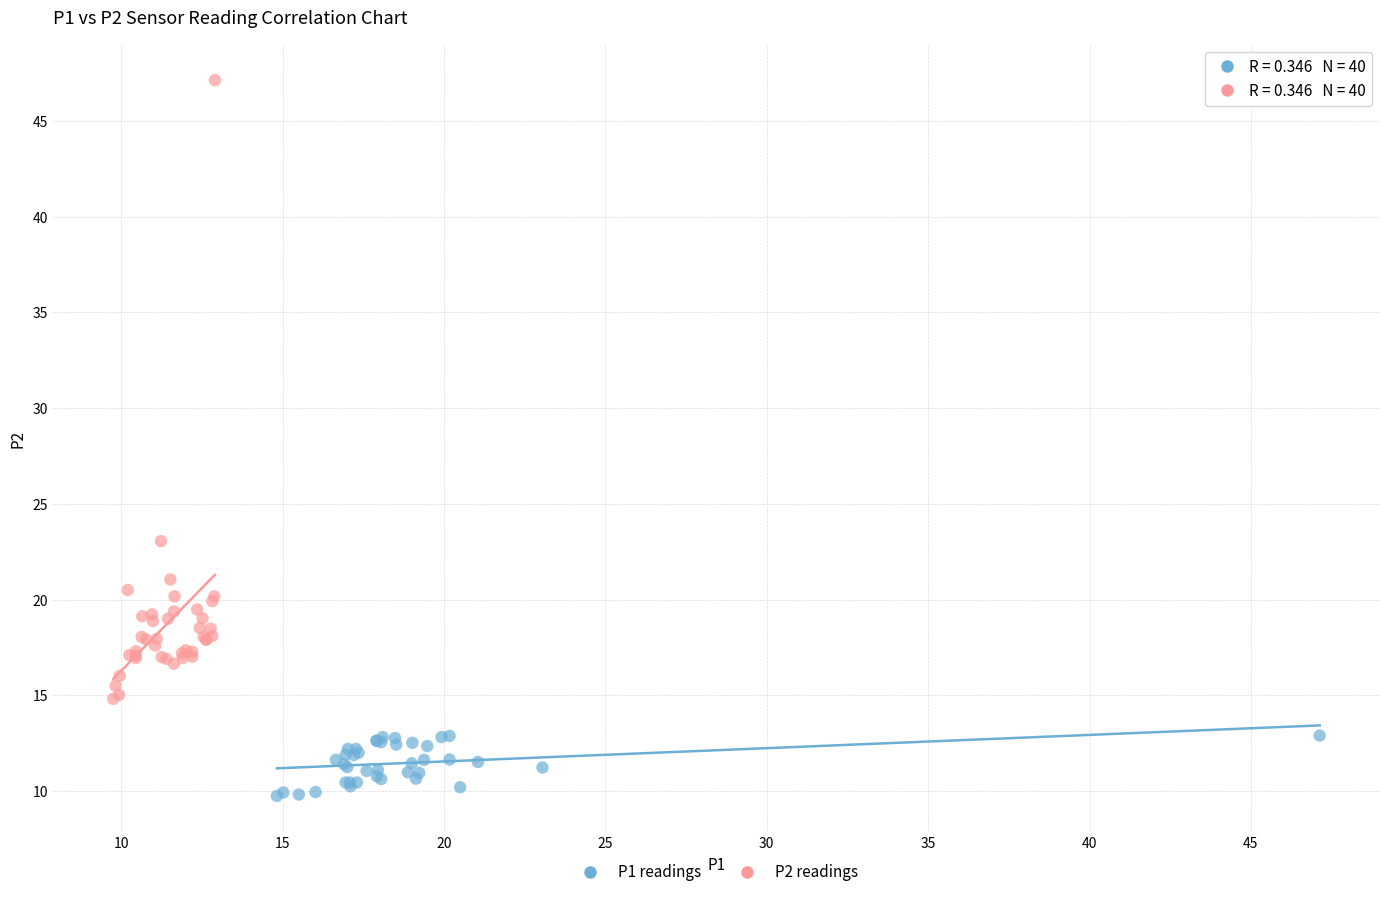

Which series has the widest spread of Y values?

P2 readings